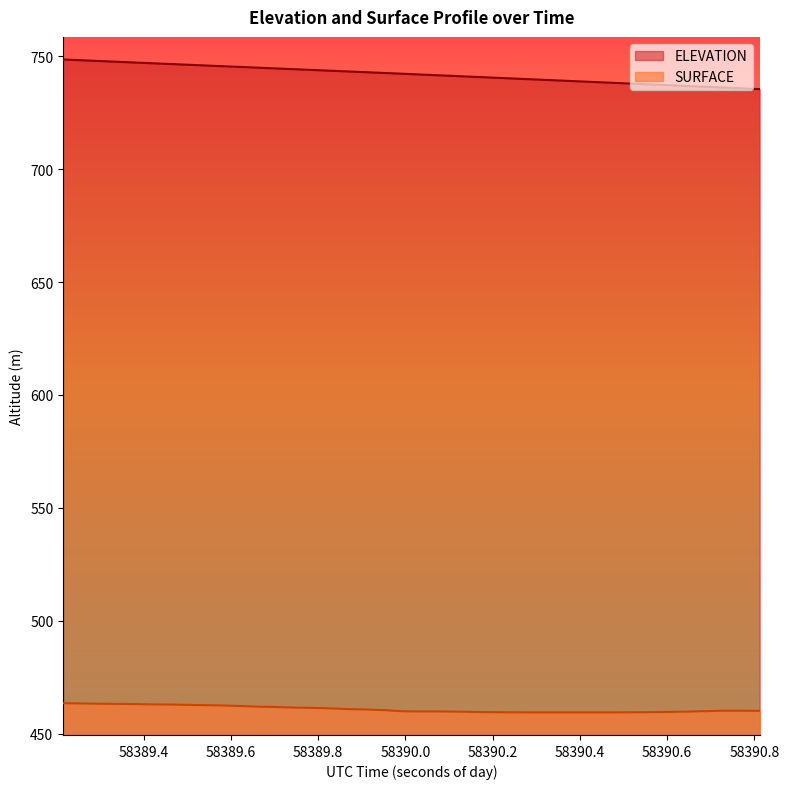

At which label does ELEVATION first exceed 742?

58389.2149